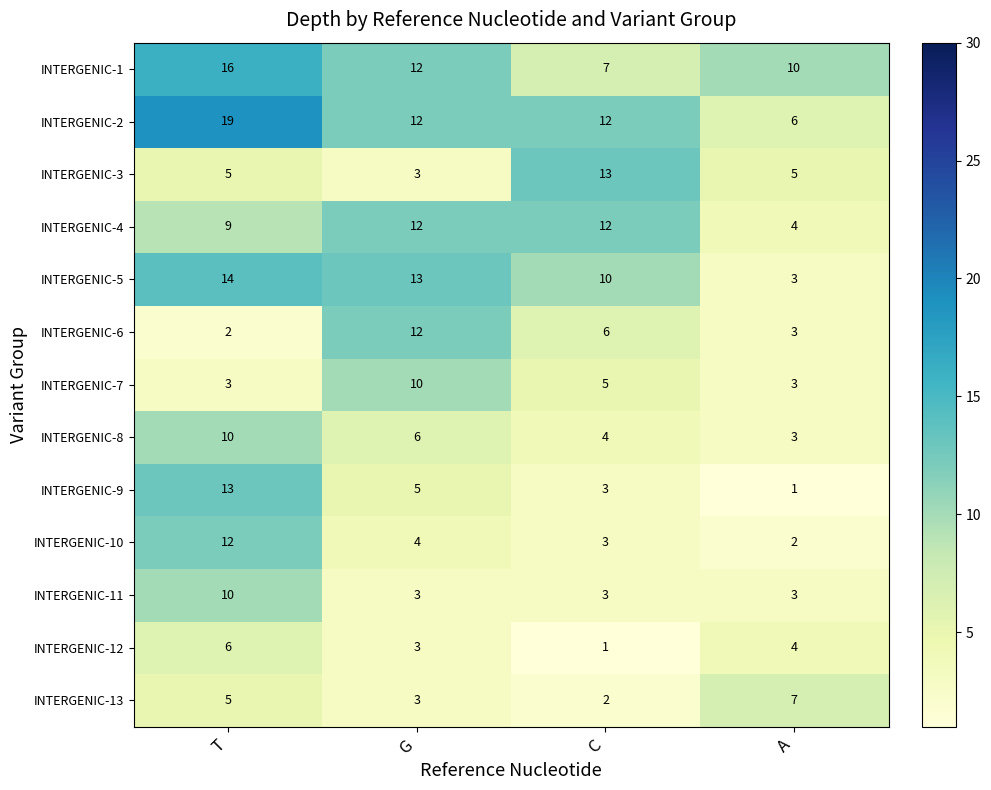

What is the difference between the highest and lowest values at G?

10